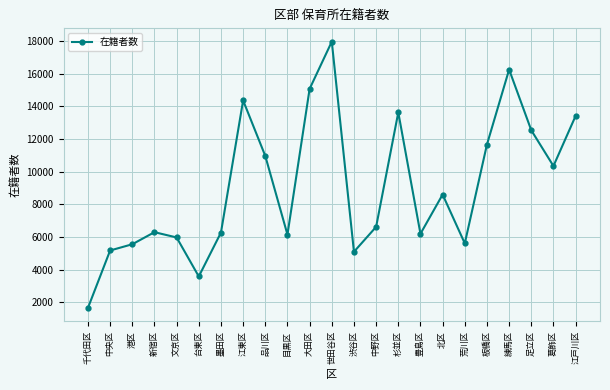

What is the greatest value displayed?

17954